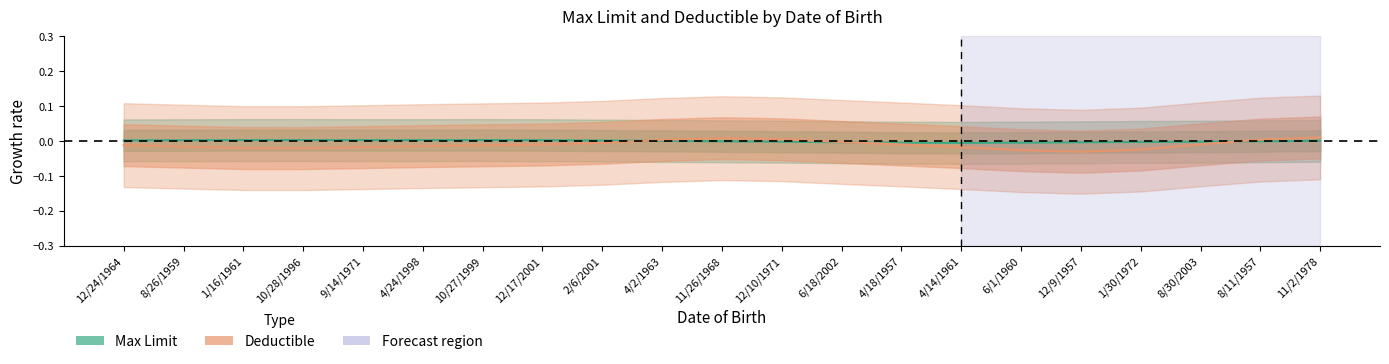

Reading left to right, list all the values displayed in this chart.

Max Limit: 12/24/1964=0.0	8/26/1959=0.0	1/16/1961=0.0	10/28/1996=0.0	9/14/1971=0.0	4/24/1998=0.0	10/27/1999=0.0	12/17/2001=0.0	2/6/2001=0.0	4/2/1963=0.0	11/26/1968=-0.0	12/10/1971=-0.0	6/18/2002=-0.0	4/18/1957=-0.0	4/14/1961=-0.0	6/1/1960=-0.0	12/9/1957=-0.0	1/30/1972=-0.0	8/30/2003=-0.0	8/11/1957=-0.0	11/2/1978=0.0
Deductible: 12/24/1964=-0.0	8/26/1959=-0.0	1/16/1961=-0.0	10/28/1996=-0.0	9/14/1971=-0.0	4/24/1998=-0.0	10/27/1999=-0.0	12/17/2001=-0.0	2/6/2001=-0.0	4/2/1963=0.0	11/26/1968=0.0	12/10/1971=0.0	6/18/2002=-0.0	4/18/1957=-0.0	4/14/1961=-0.0	6/1/1960=-0.0	12/9/1957=-0.0	1/30/1972=-0.0	8/30/2003=-0.0	8/11/1957=0.0	11/2/1978=0.0